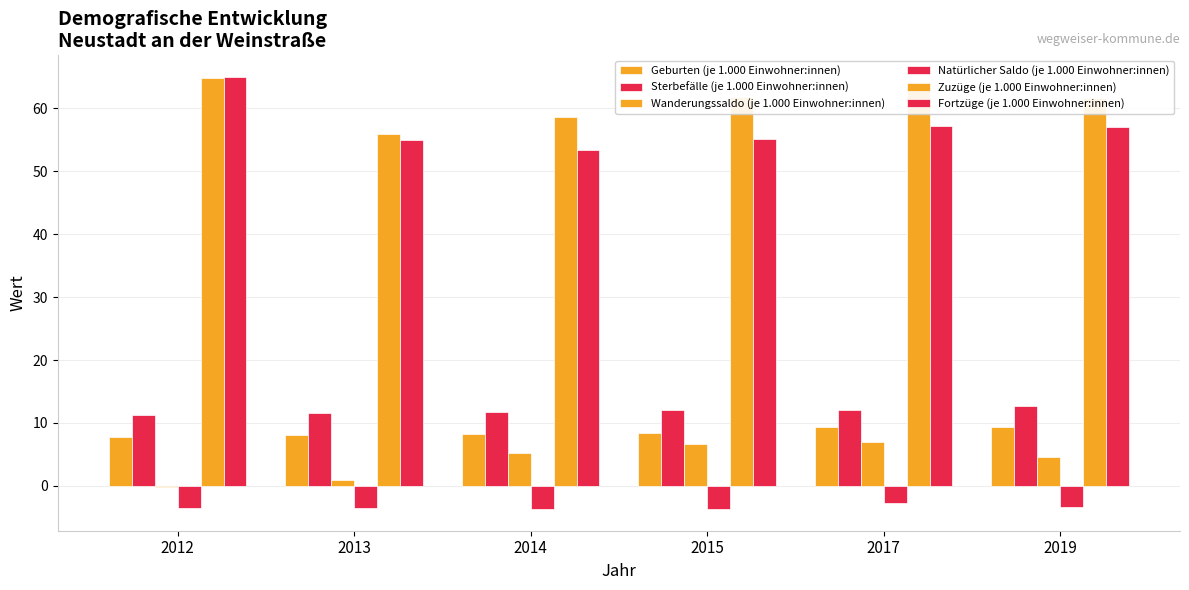

The Zuzüge (je 1.000 Einwohner:innen) series shows 64.8 at 2012. True or false?

True